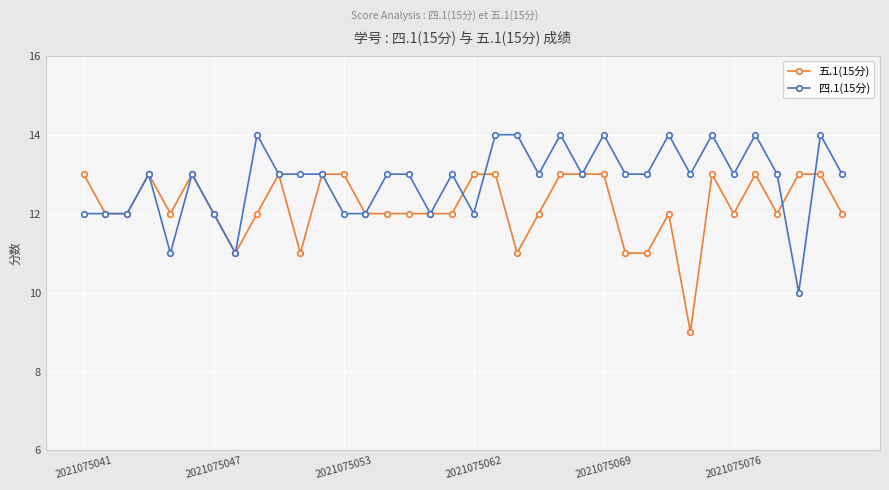

Reading left to right, extract all data points from this chart.

五.1(15分): 13	12	12	13	12	13	12	11	12	13	11	13	13	12	12	12	12	12	13	13	11	12	13	13	13	11	11	12	9	13	12	13	12	13	13	12
四.1(15分): 12	12	12	13	11	13	12	11	14	13	13	13	12	12	13	13	12	13	12	14	14	13	14	13	14	13	13	14	13	14	13	14	13	10	14	13